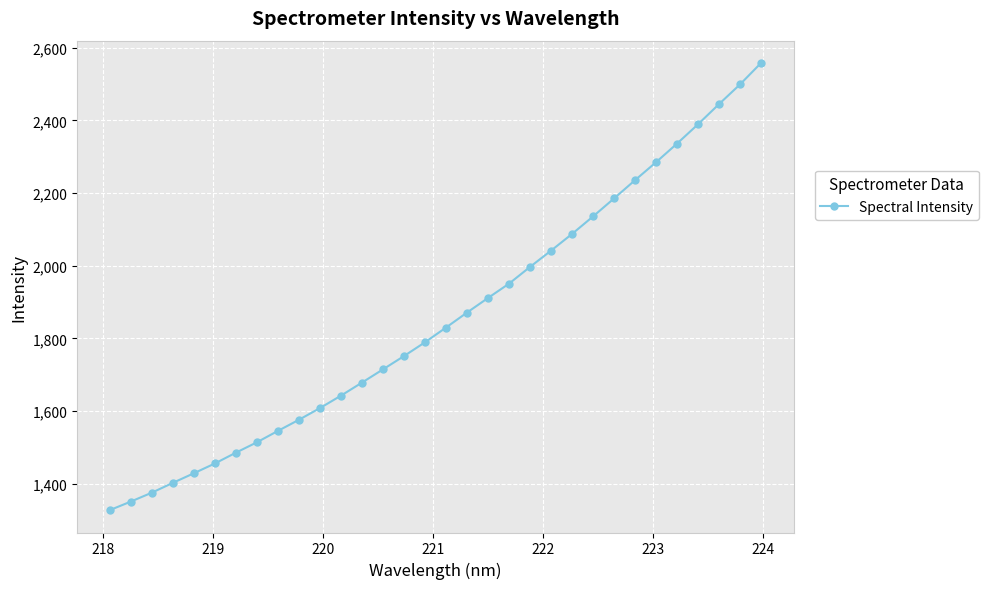

What is the value of the 20th point from the left?

1950.7